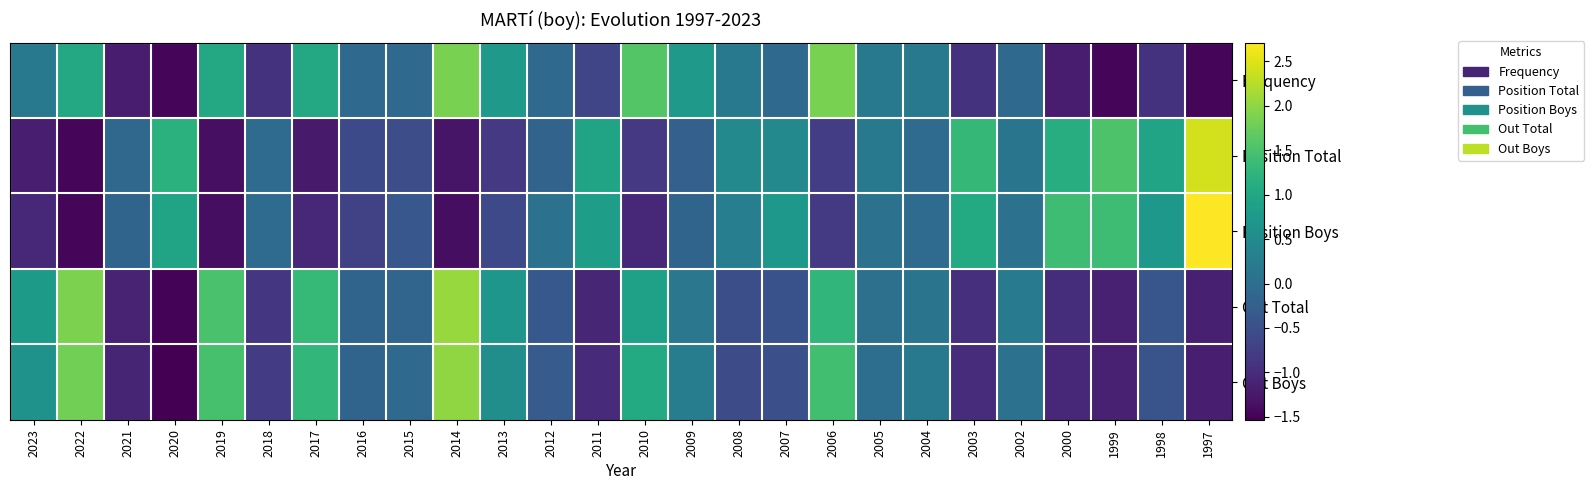

At which category does the chart reach its minimum across all series?

2020